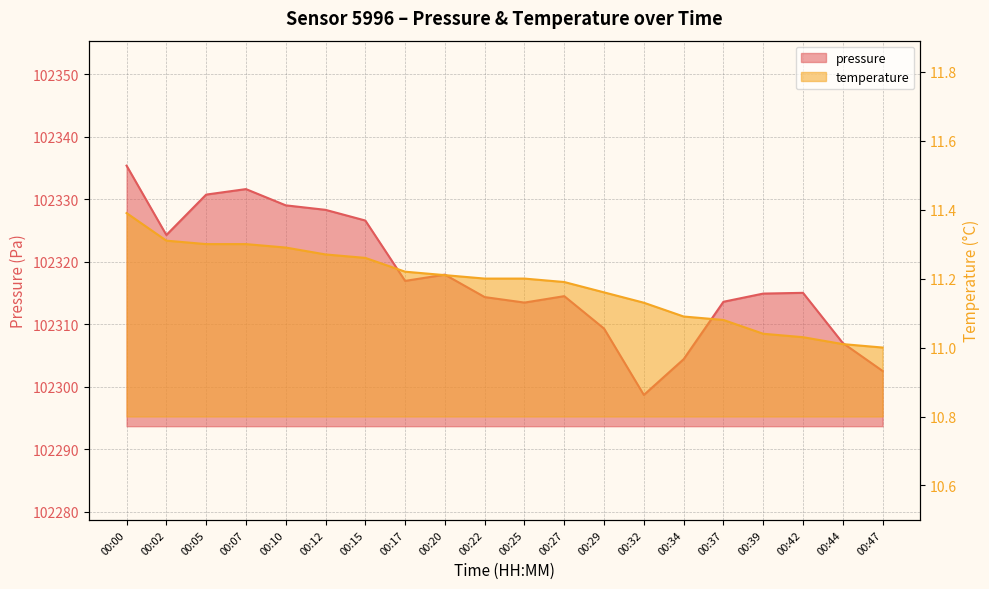

What is the average value of the temperature series?

11.2